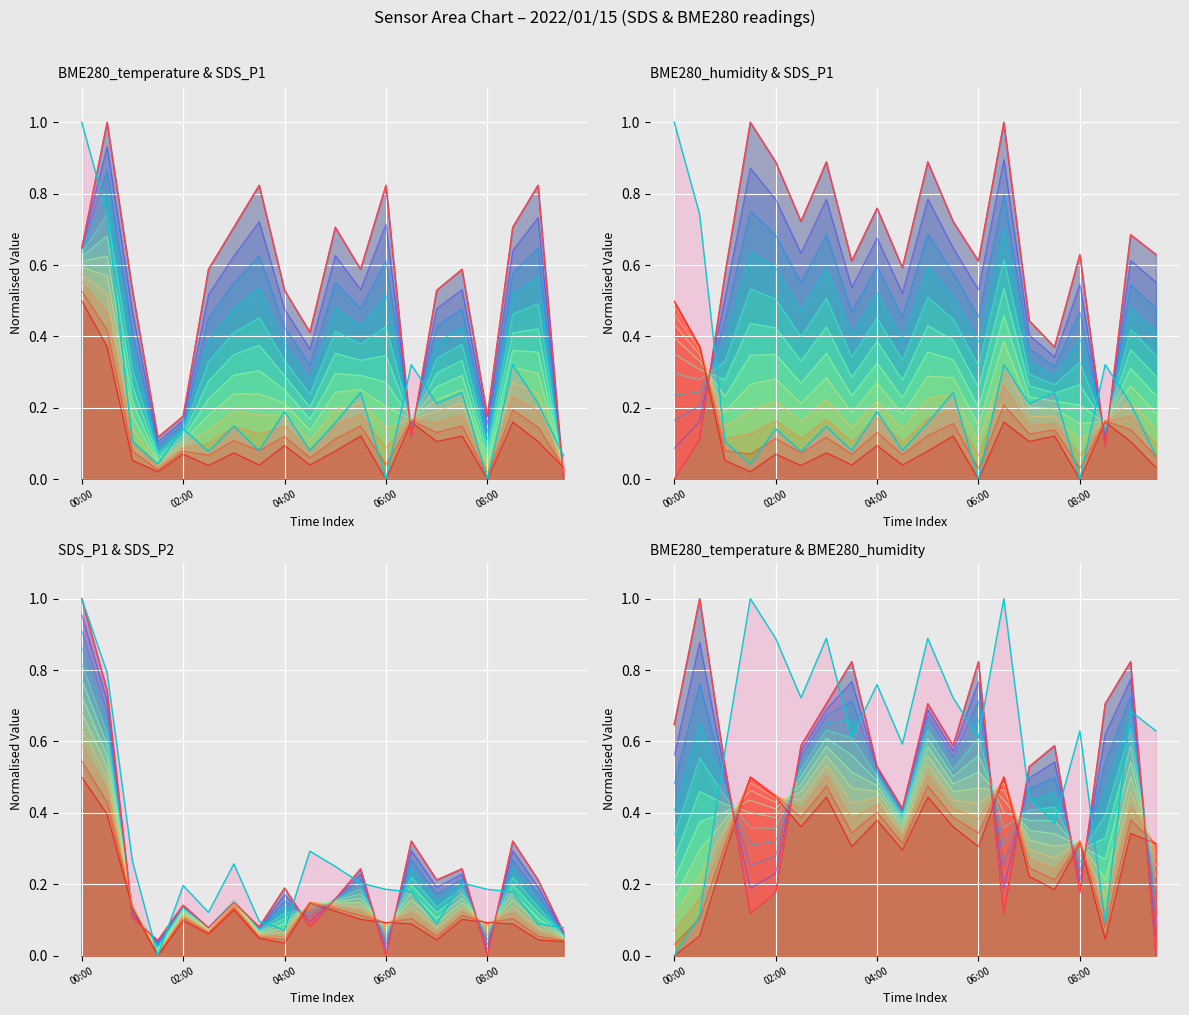

What is the difference between the maximum and minimum values in the BME280_temperature series?

1.0